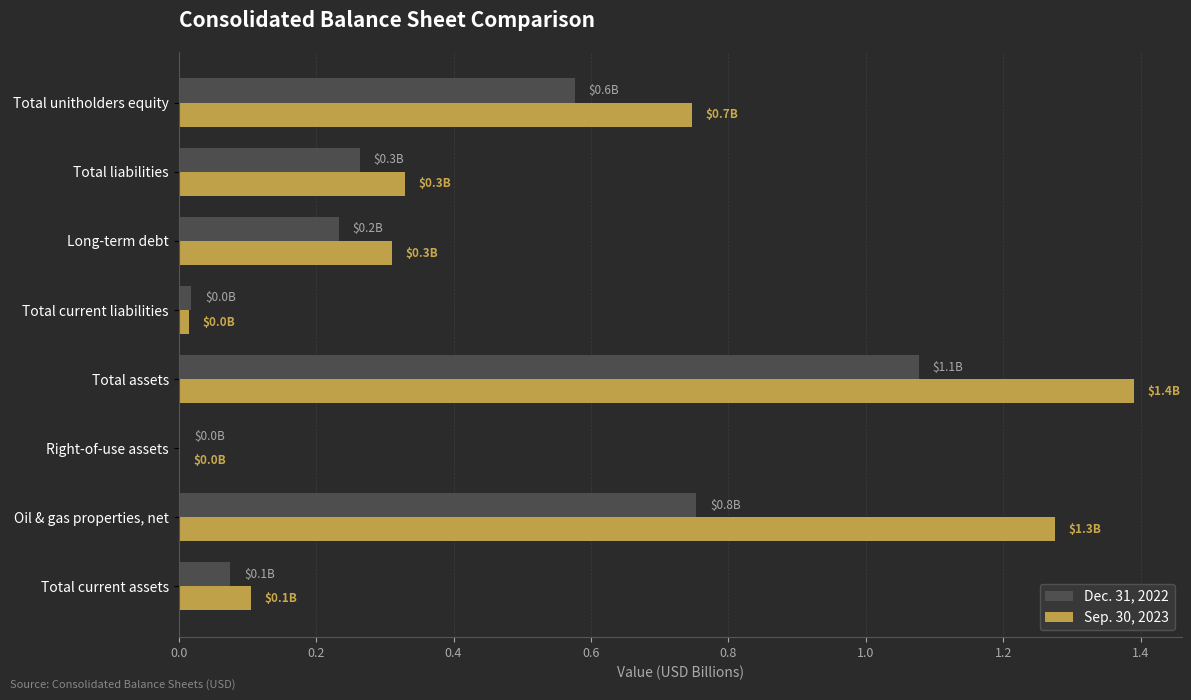

The value of Sep. 30, 2023 at Total current assets is 0.1. True or false?

True